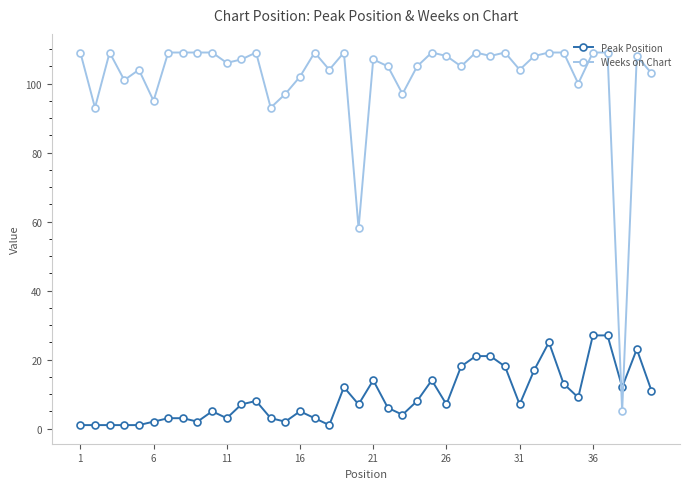

Which series has the largest total across all categories?

Weeks on Chart